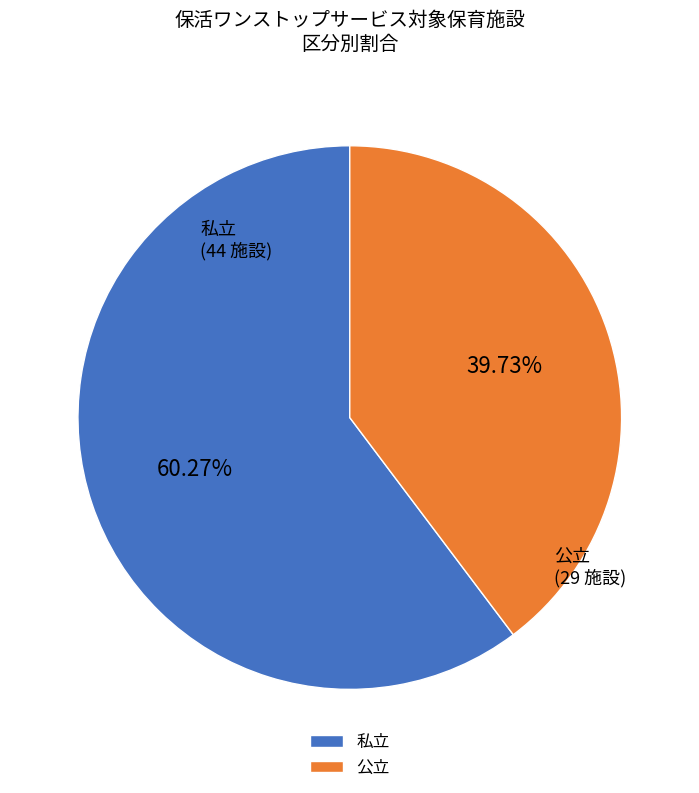

What percentage is the 公立 slice, to the nearest percent?

40%